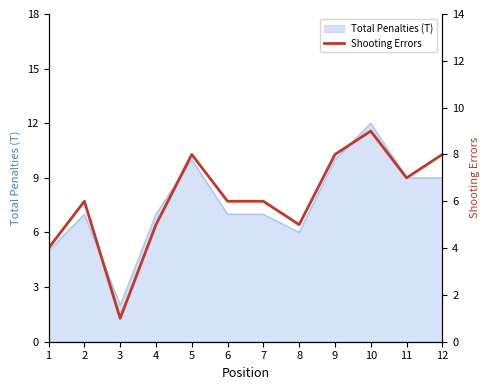

How many data points are less than 6?

4